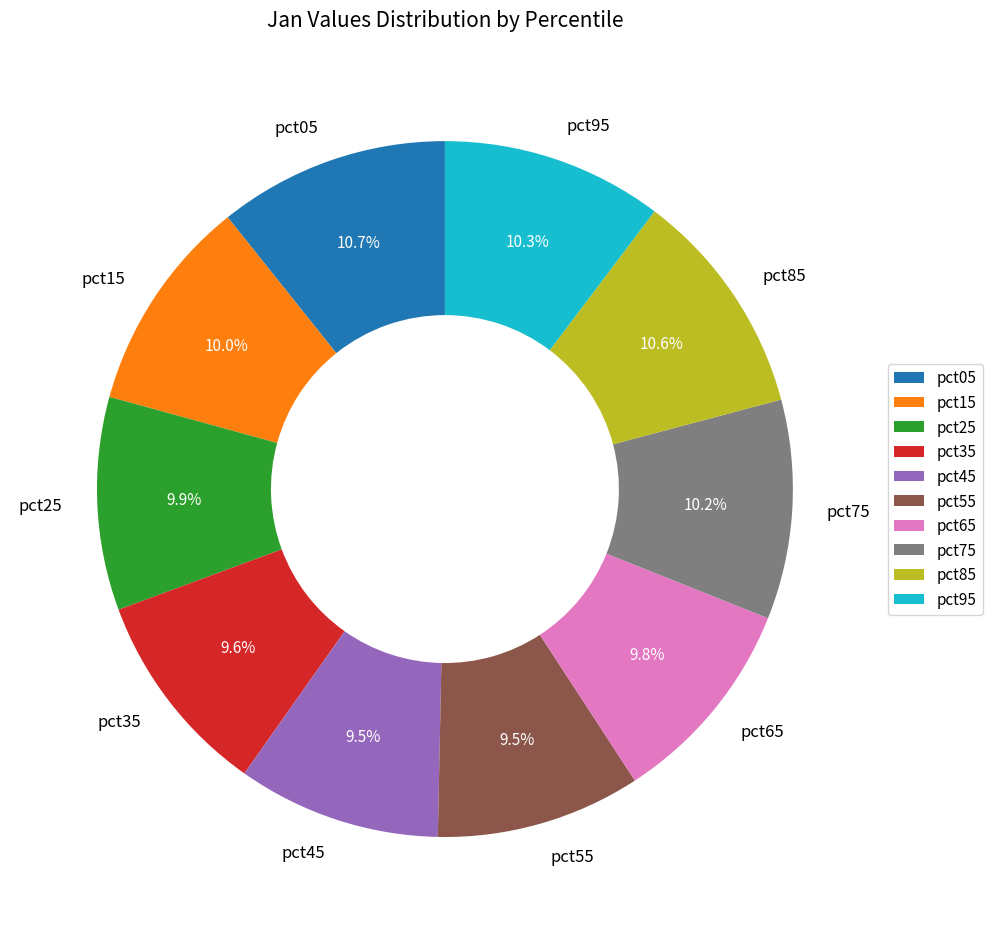

The pct65 slice represents 20% of the pie. True or false?

False